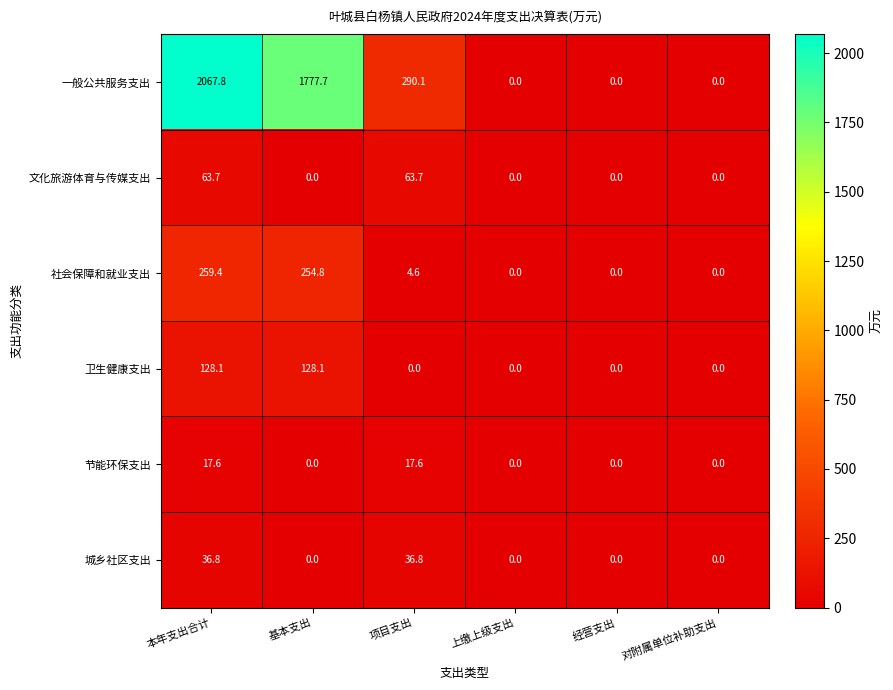

What is the maximum value for 文化旅游体育与传媒支出?

63.7